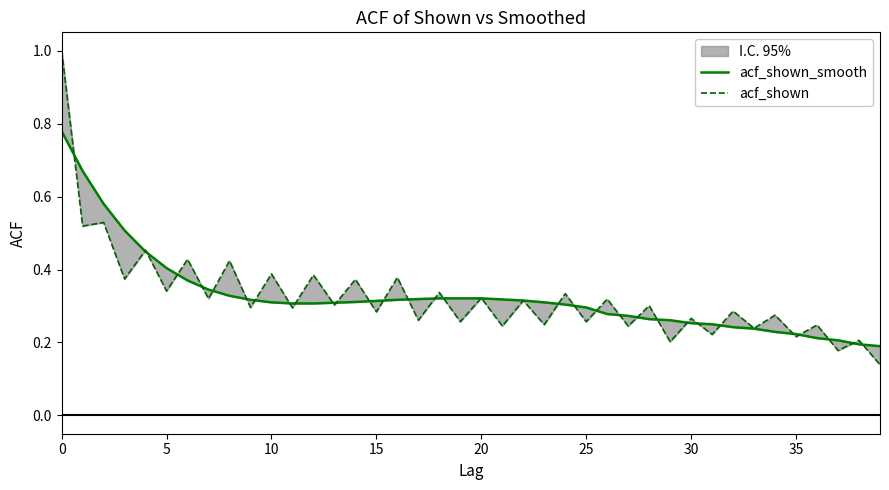

What is the label of the 34th point from the left?

33